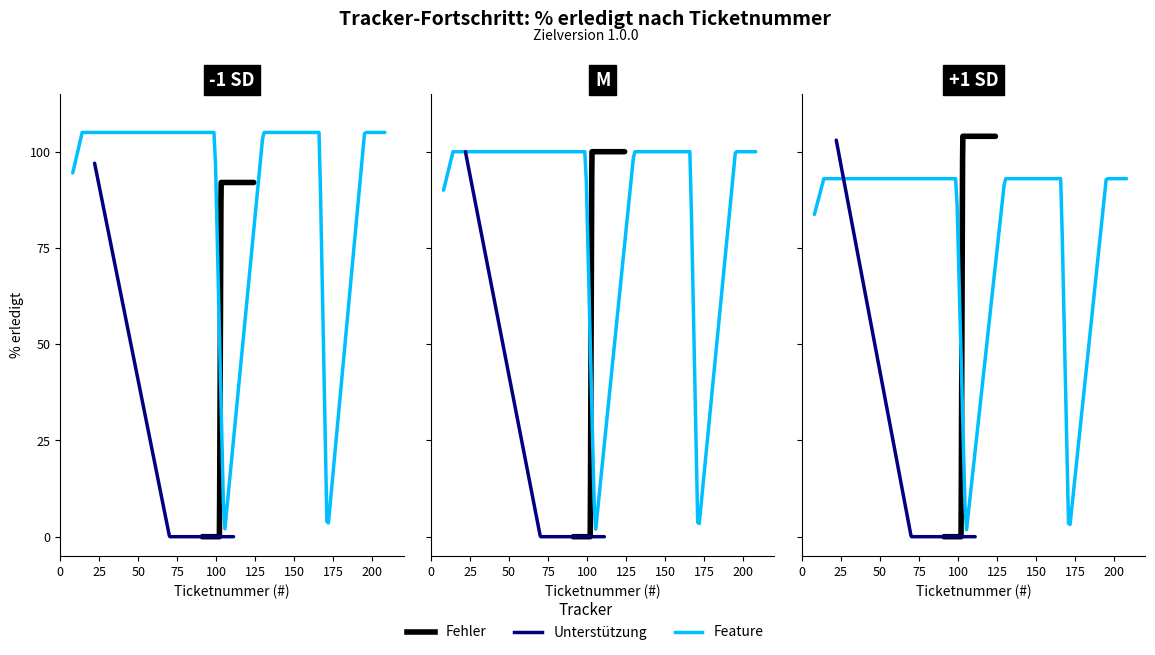

Is the value of Unterstützung at 123 greater than the value of Feature at 103?

No